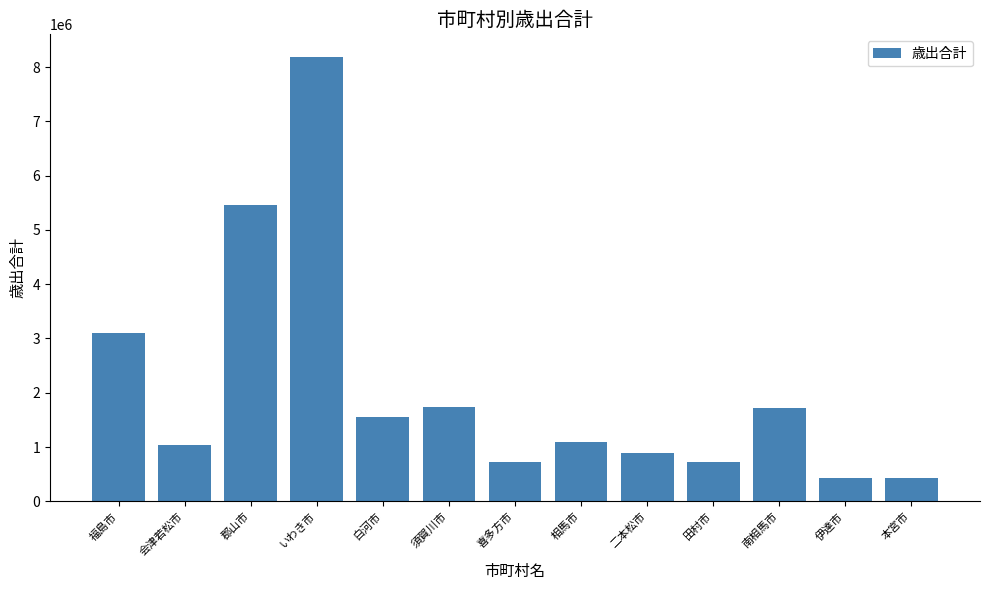

What is the greatest value displayed?

8194552